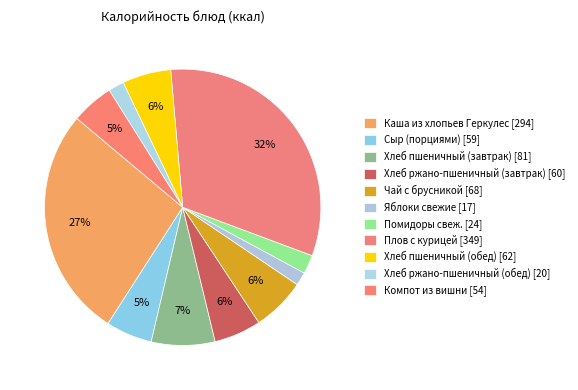

To the nearest percent, what is the combined percentage of Помидоры свеж. and Хлеб пшеничный (завтрак)?

10%